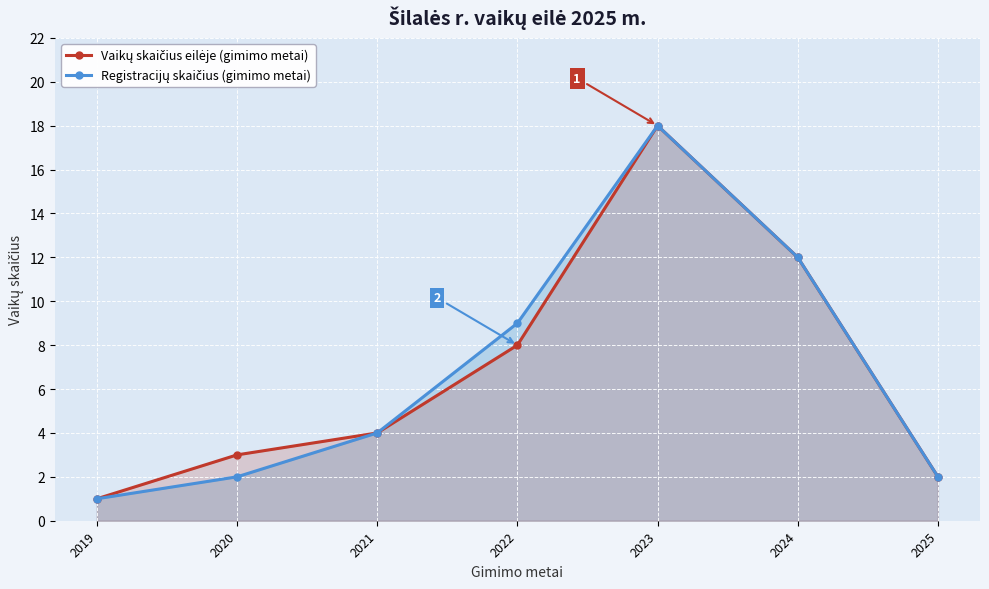

True or false: Registracijų skaičius (gimimo metai) and Vaikų skaičius eilėje (gimimo metai) intersect in this chart.

False